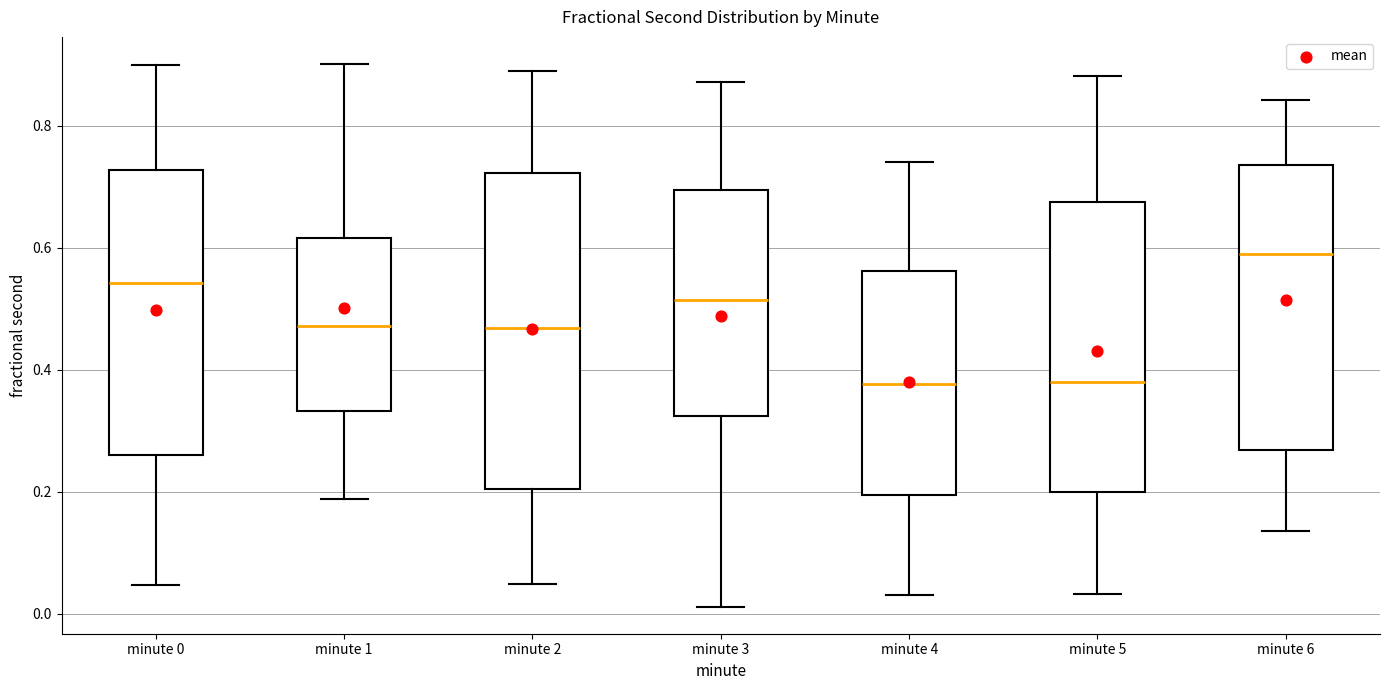

Reading left to right, transcribe this box plot: for each box, give where its median line is, the range the box spans, and where its two whiskers end, as read against the y-axis. The values are not printed on the chart, so give them approximately, as read against the axis.

minute 0: median 0.54, box 0.26 to 0.72, whiskers 0.04 to 0.90
minute 1: median 0.48, box 0.34 to 0.62, whiskers 0.18 to 0.90
minute 2: median 0.46, box 0.20 to 0.72, whiskers 0.04 to 0.88
minute 3: median 0.52, box 0.32 to 0.70, whiskers 0.02 to 0.88
minute 4: median 0.38, box 0.20 to 0.56, whiskers 0.04 to 0.74
minute 5: median 0.38, box 0.20 to 0.68, whiskers 0.04 to 0.88
minute 6: median 0.60, box 0.26 to 0.74, whiskers 0.14 to 0.84